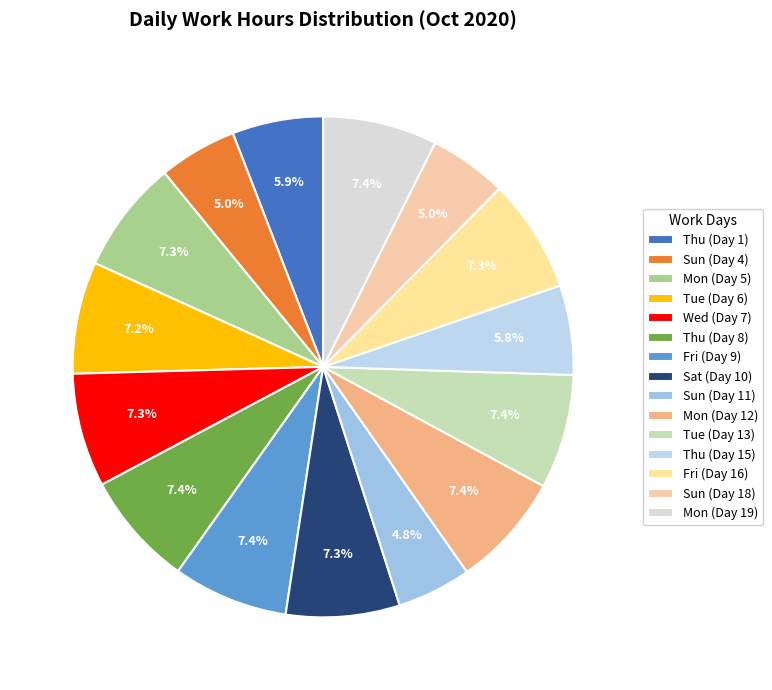

How many slices are in this pie chart?

15